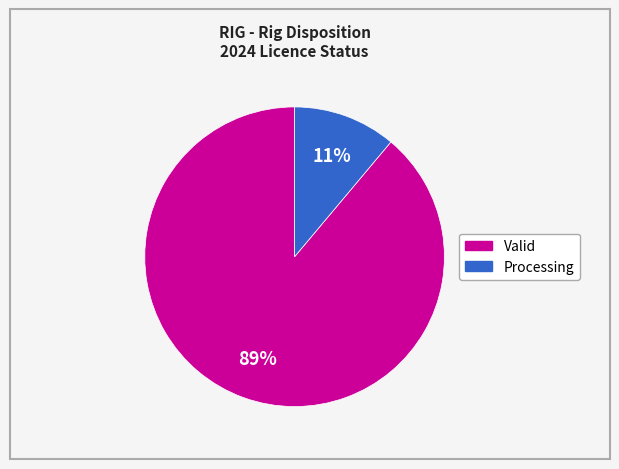

To the nearest percent, what percentage of the pie is Processing?

11%